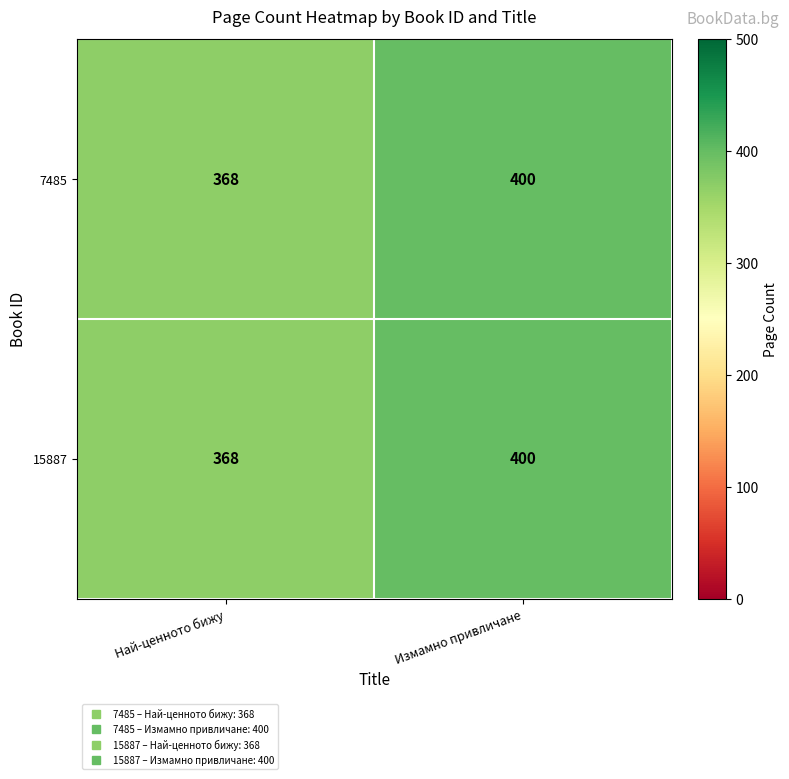

Which label corresponds to the largest value in the chart?

Измамно привличане